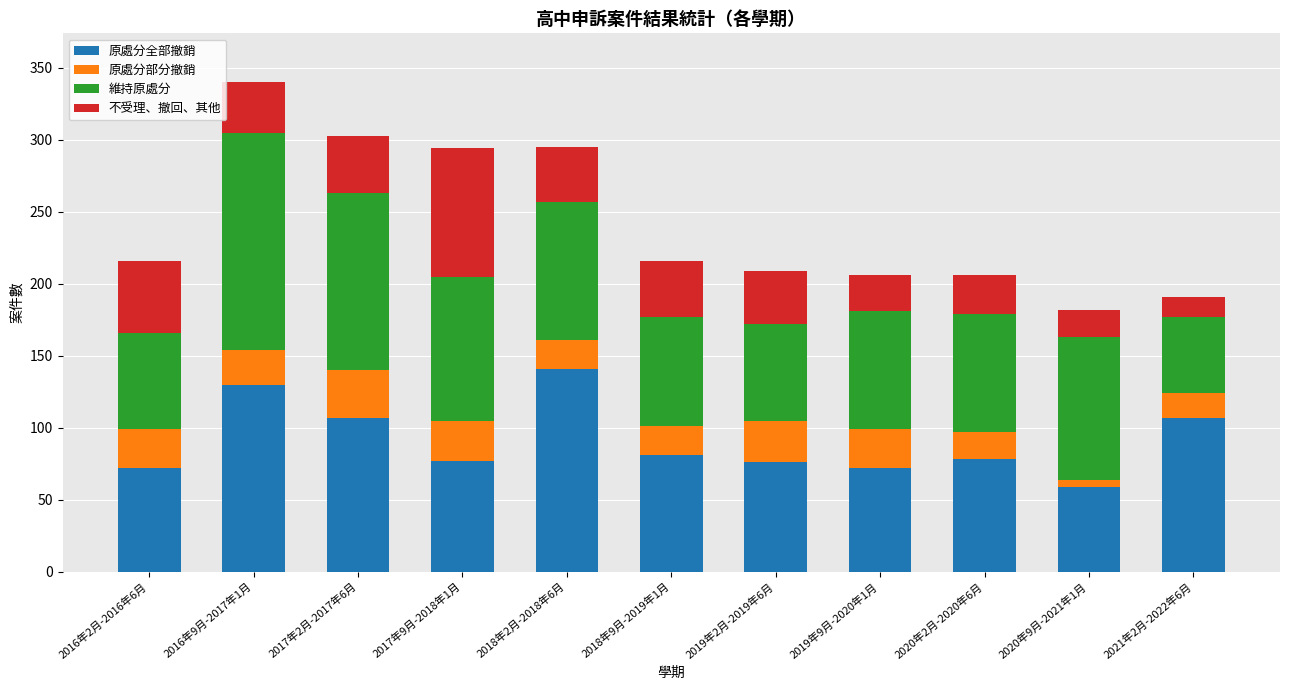

At which label does 原處分全部撤銷 reach its minimum?

2020年9月-2021年1月